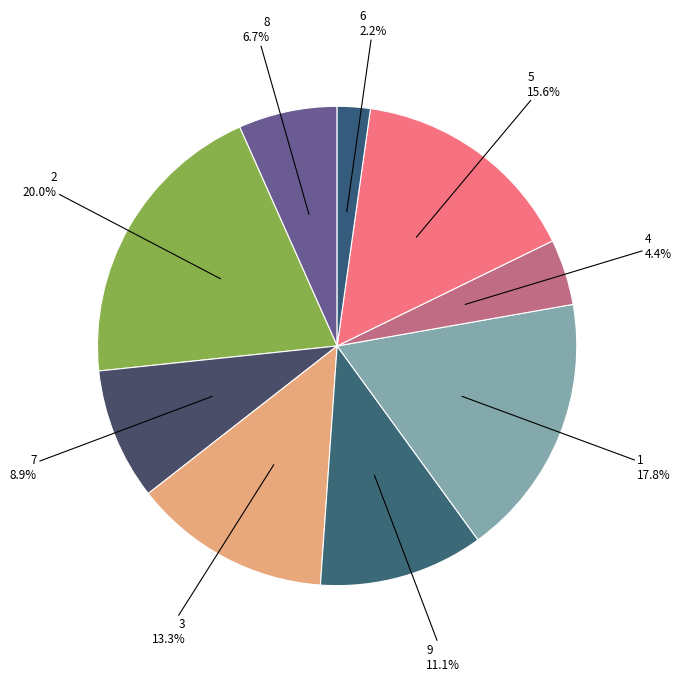

What percentage do 3 and 1 together represent?

31.1%